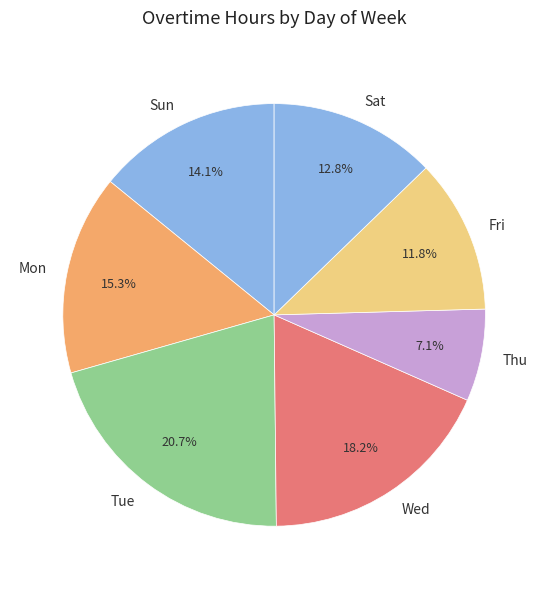

Does Sun represent more than half of the total?

No